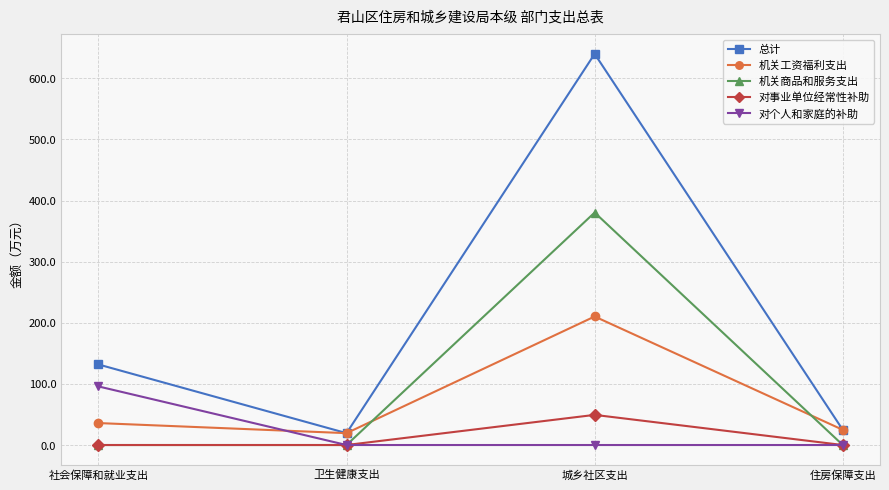

The 对个人和家庭的补助 series shows 53.3 at 卫生健康支出. True or false?

False